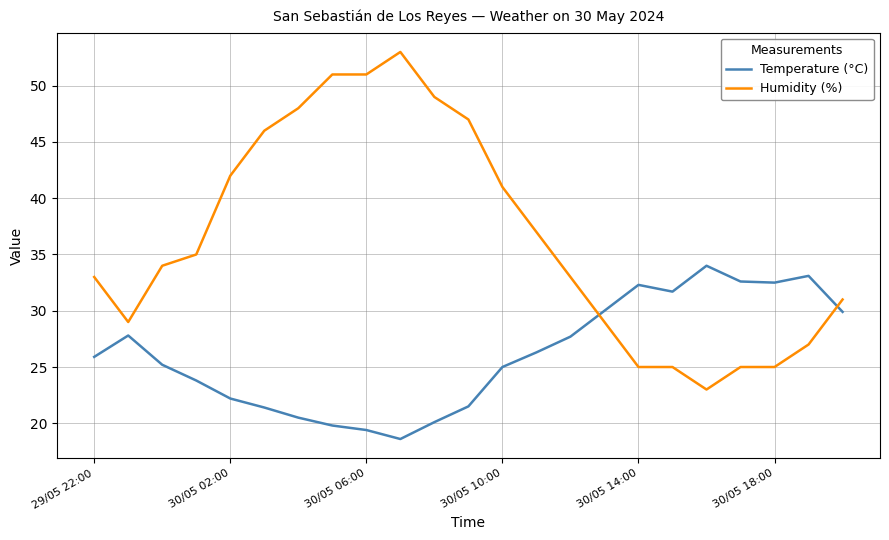

Which series has the widest spread of values?

Humidity (%)